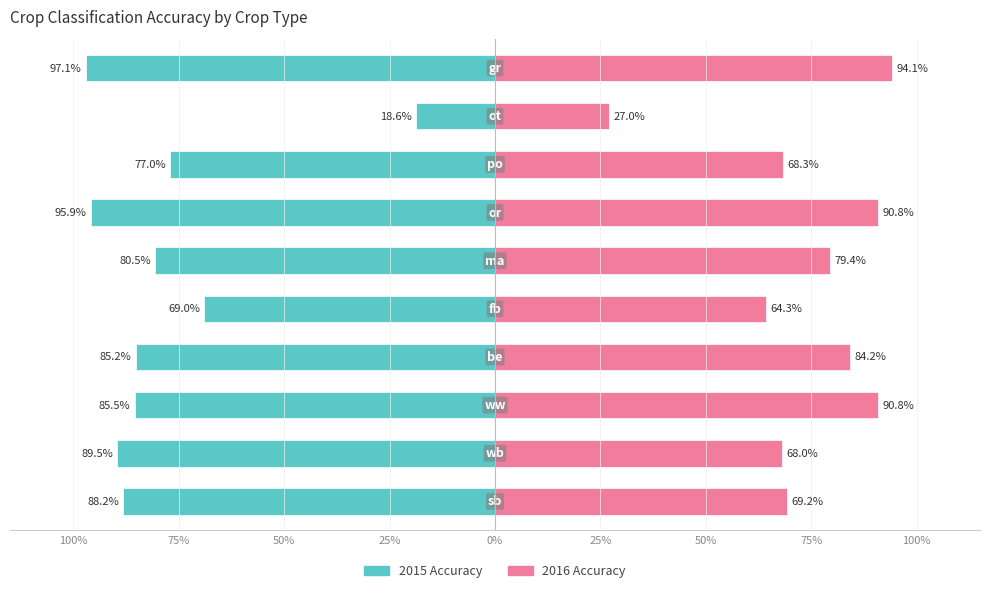

What is the spread (max minus min) of values at 50%?

1.8